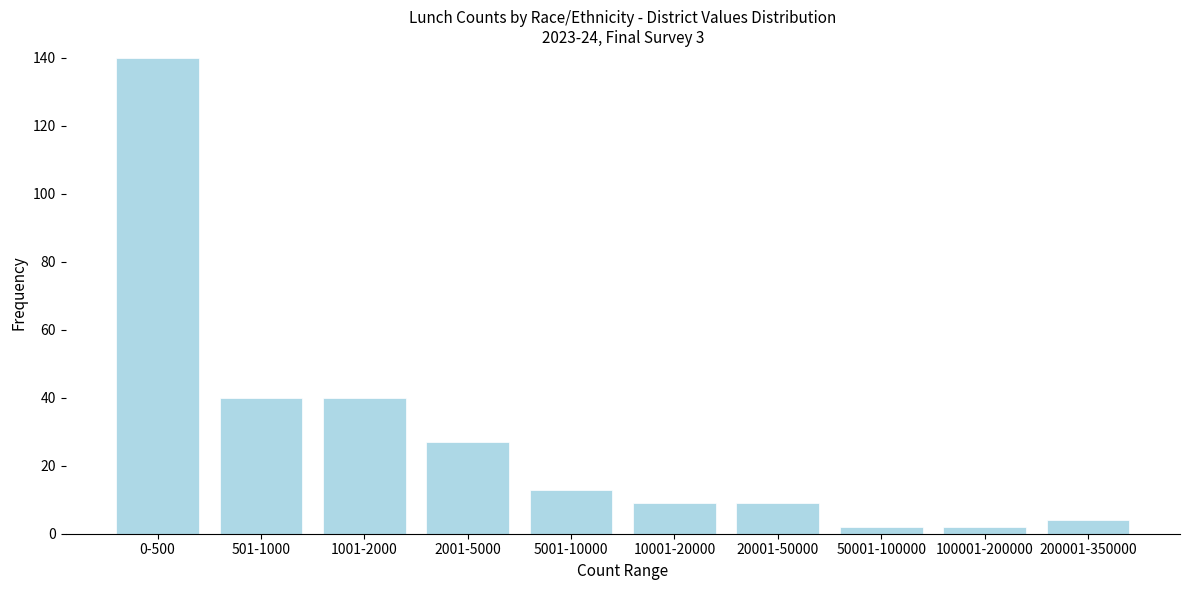

Reading left to right, transcribe all the data shown in this chart.

0-500=140	501-1000=40	1001-2000=40	2001-5000=27	5001-10000=13	10001-20000=9	20001-50000=9	50001-100000=2	100001-200000=2	200001-350000=4